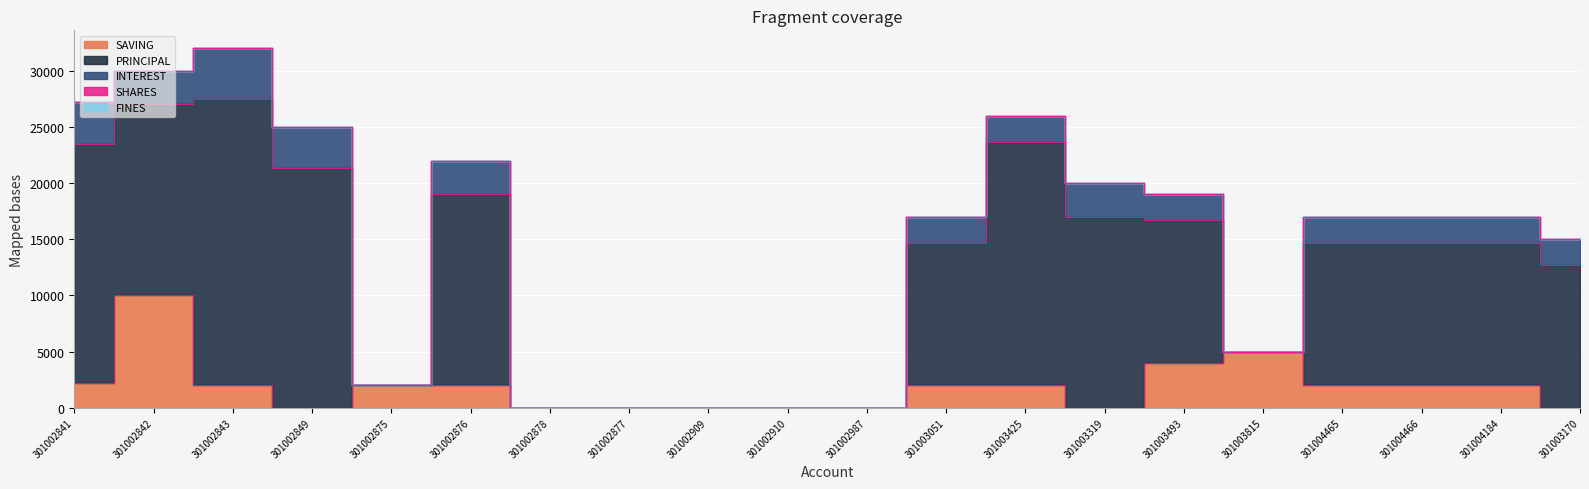

Rank the series by their maximum value, from highest to lowest.

PRINCIPAL, SAVING, INTEREST, SHARES, FINES